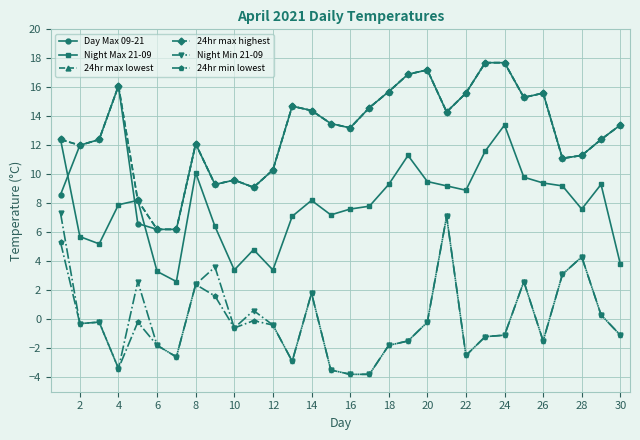

Is this an area chart (filled region under the line)?

No